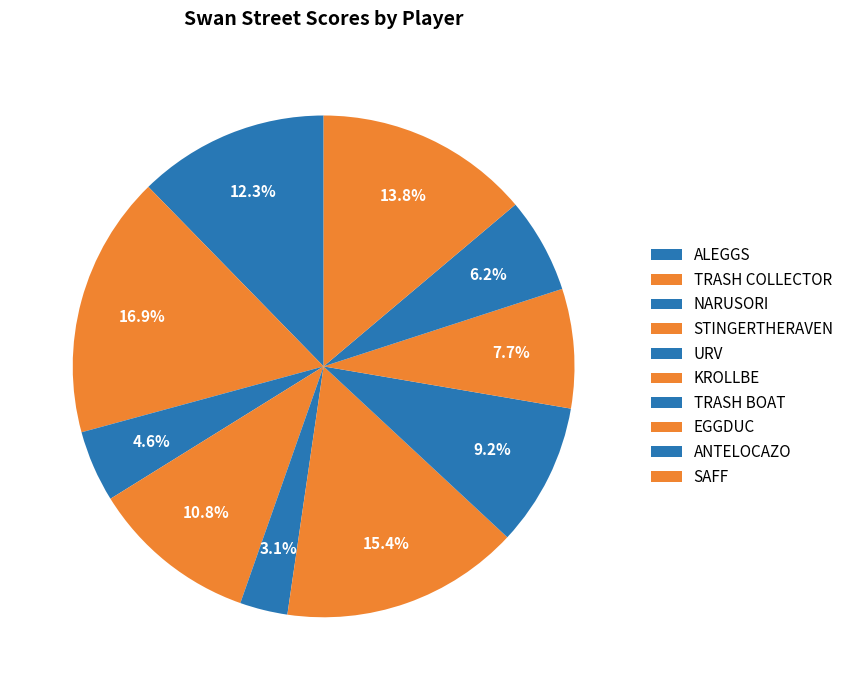

What percentage is NOT represented by KROLLBE?

84.6%